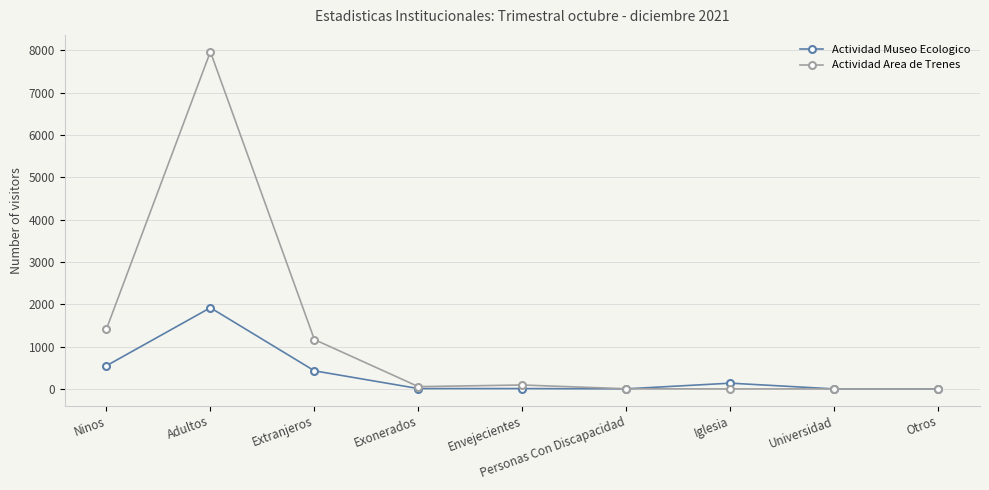

How many lines are shown in the chart?

2